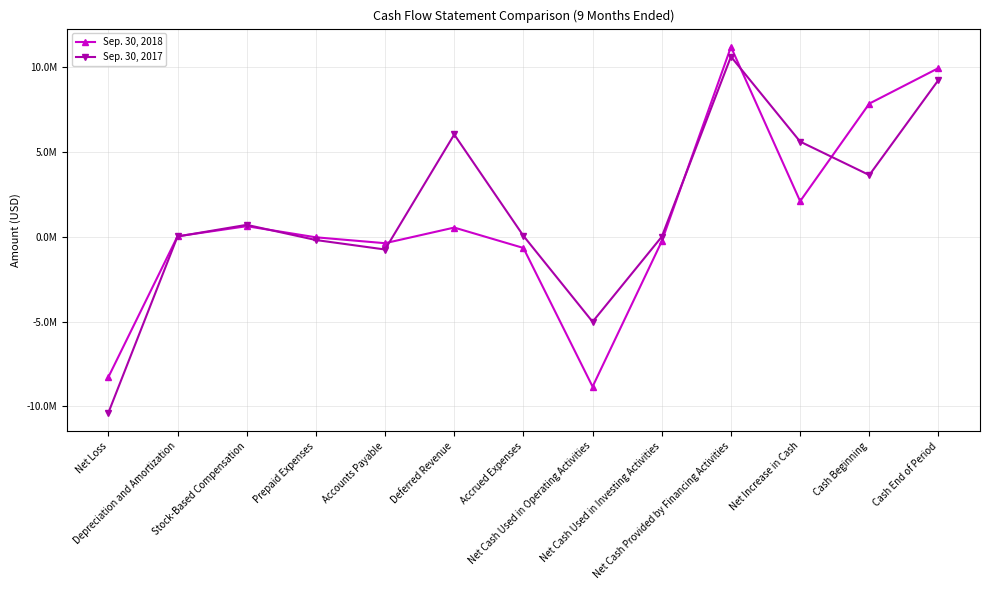

What are all the series names shown in the legend?

Sep. 30, 2018, Sep. 30, 2017